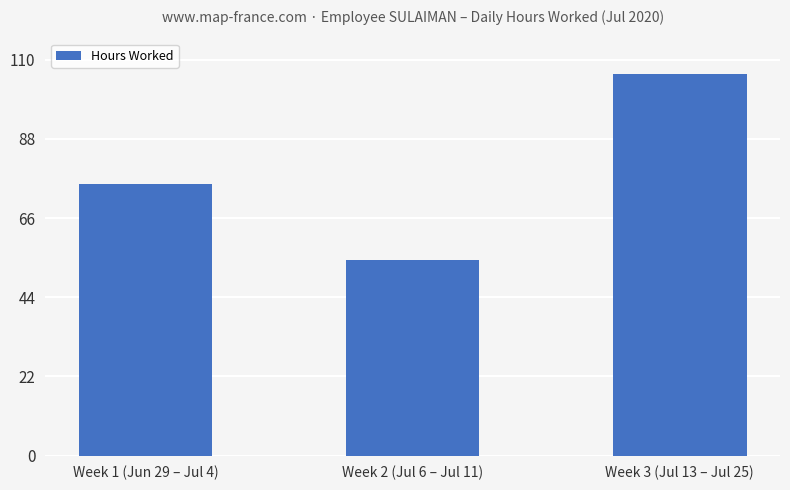

Reading left to right, transcribe all the data shown in this chart.

Week 1 (Jun 29 – Jul 4)=75.6	Week 2 (Jul 6 – Jul 11)=54.2	Week 3 (Jul 13 – Jul 25)=105.9